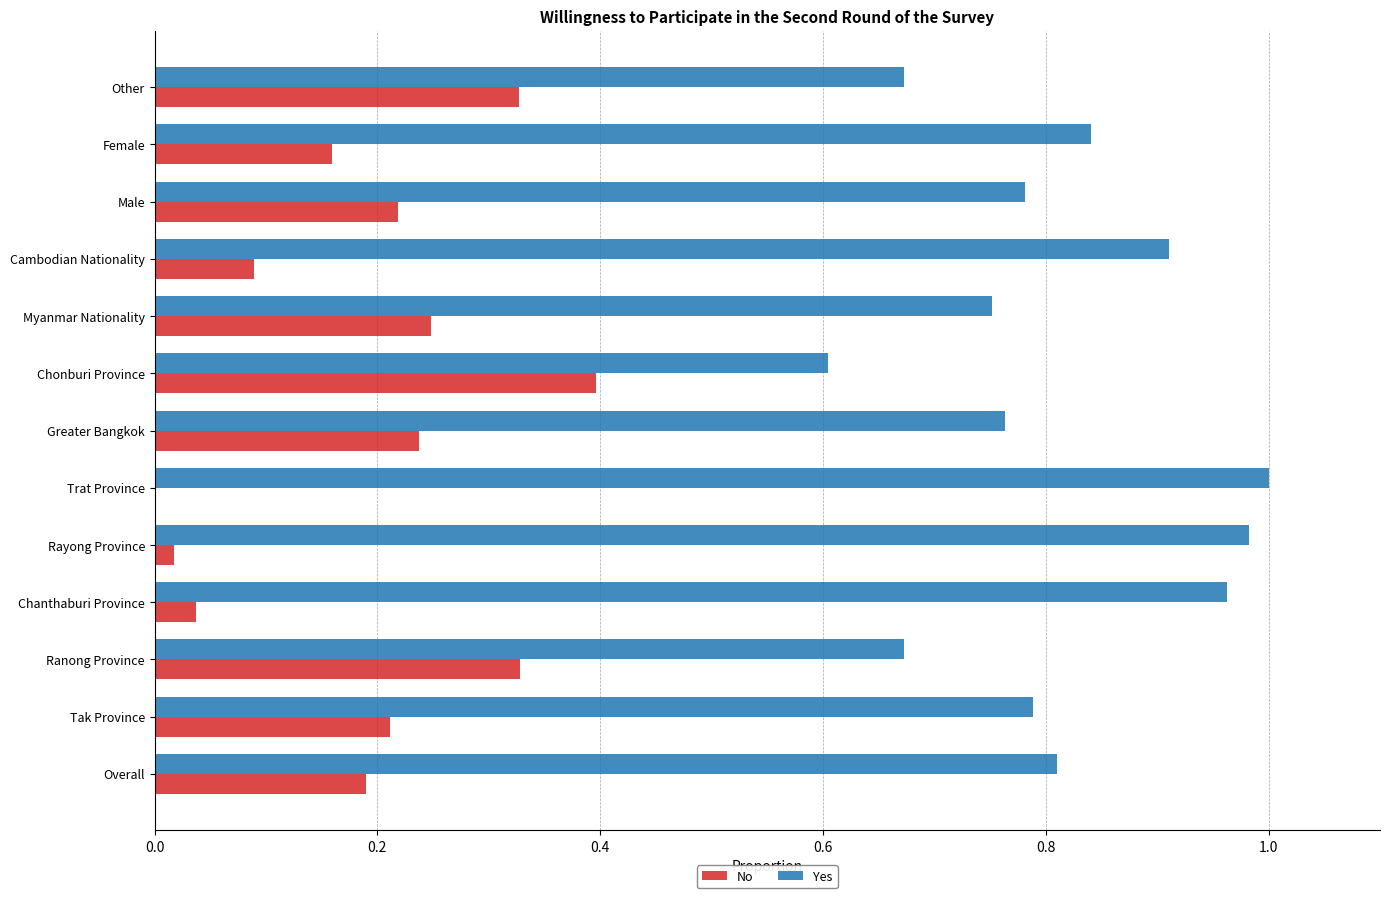

Read the Yes value at Chonburi Province.

0.6